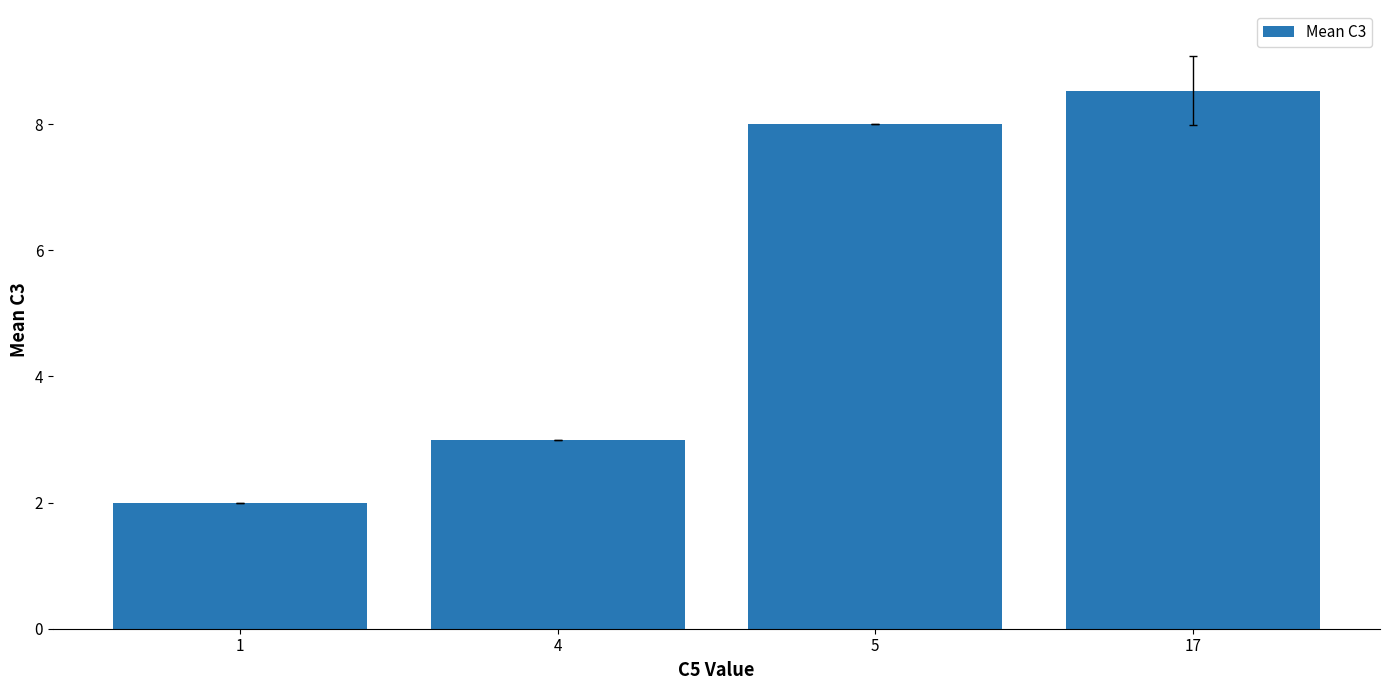

The chart shows a value of 2.0 at 1. True or false?

True